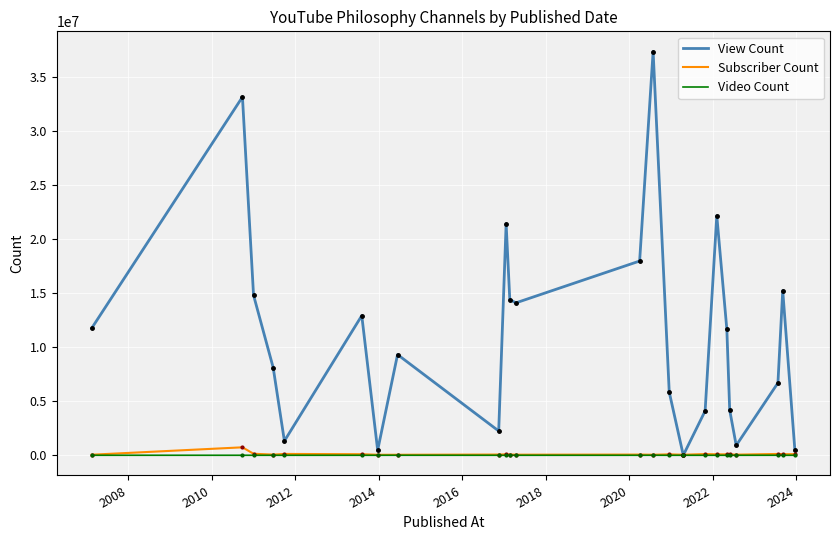

How many interior local valleys does the View Count series have?

6